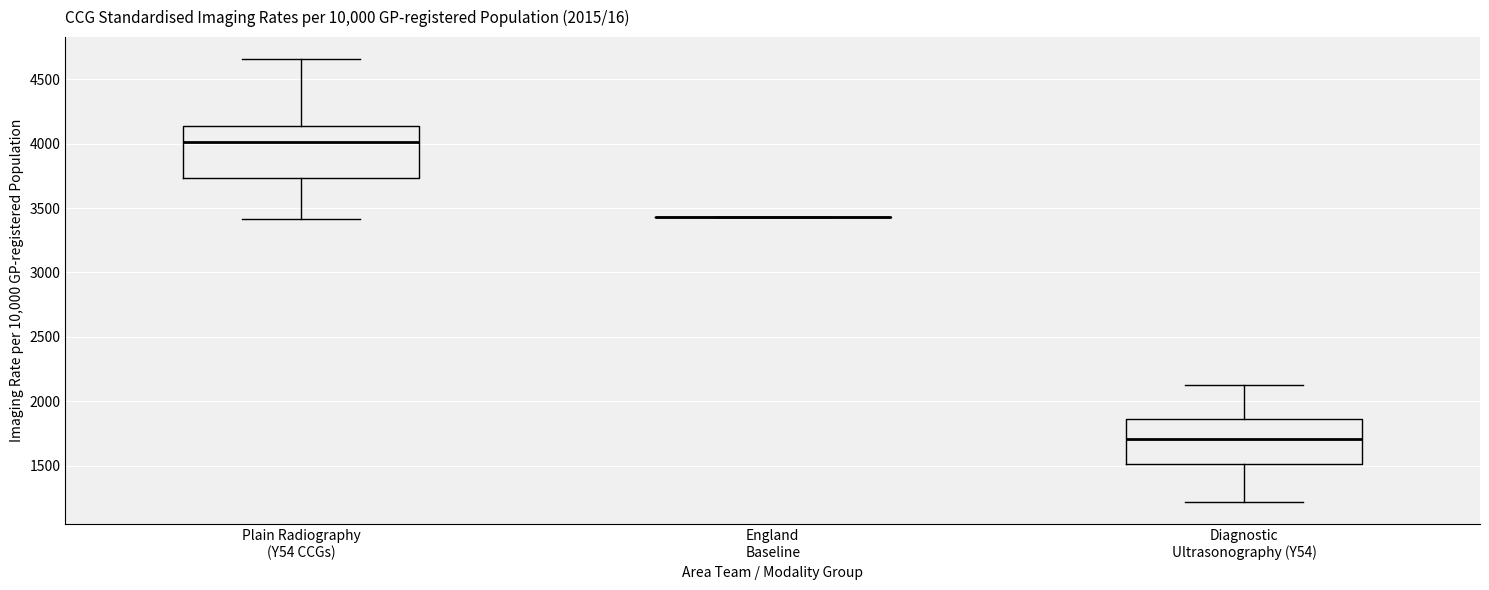

Comparing the boxes themselves (not the whiskers), which one is the tallest?

Plain Radiography (Y54 CCGs)